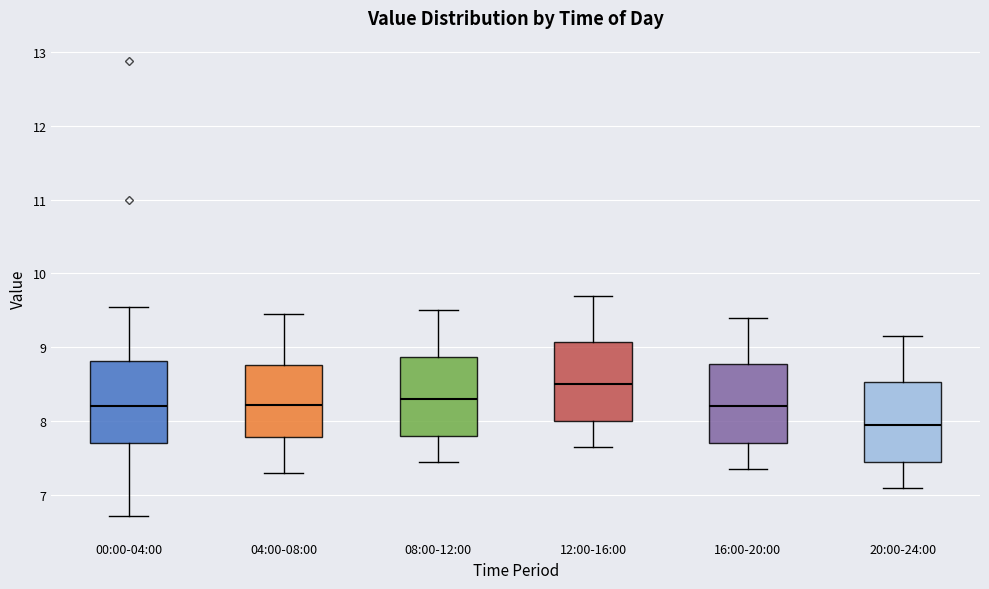

Which box's median line is the lowest?

20:00-24:00